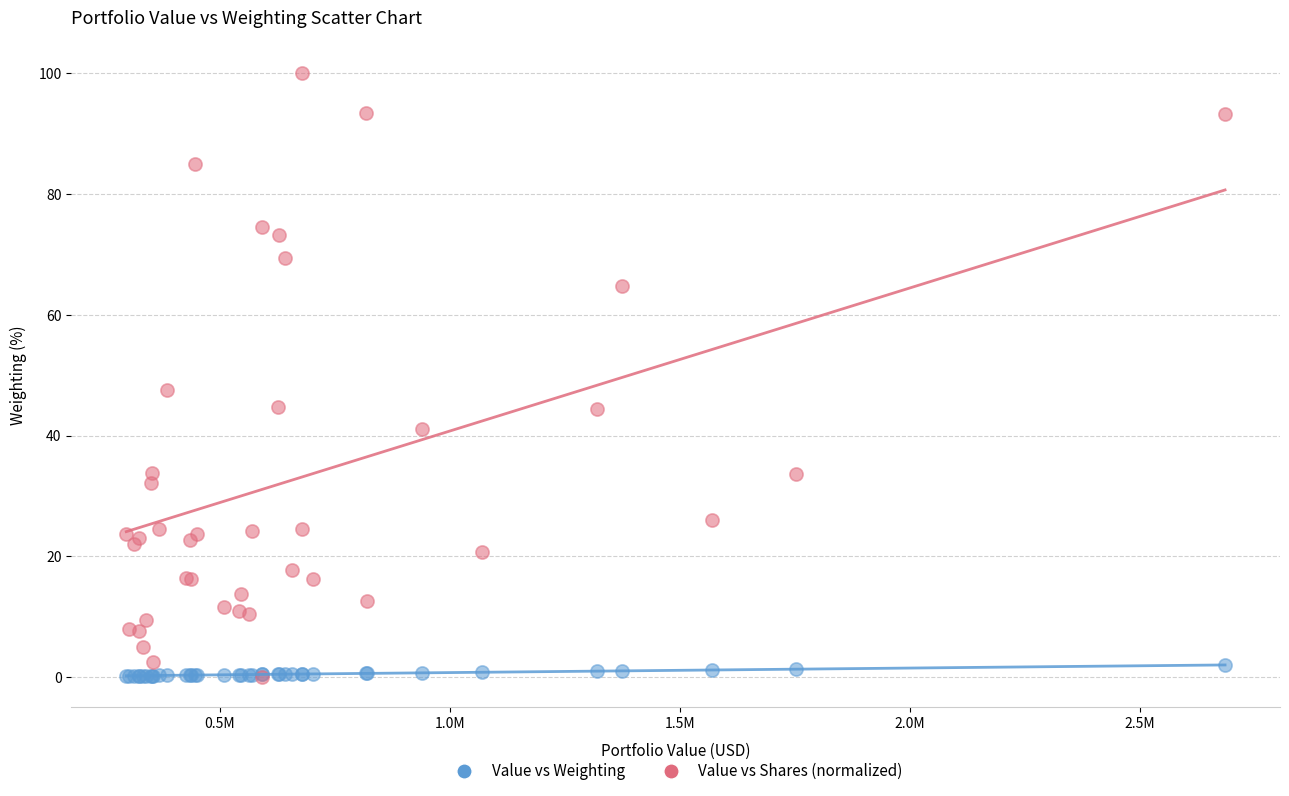

Which series has the widest spread of Y values?

Value vs Shares (normalized)